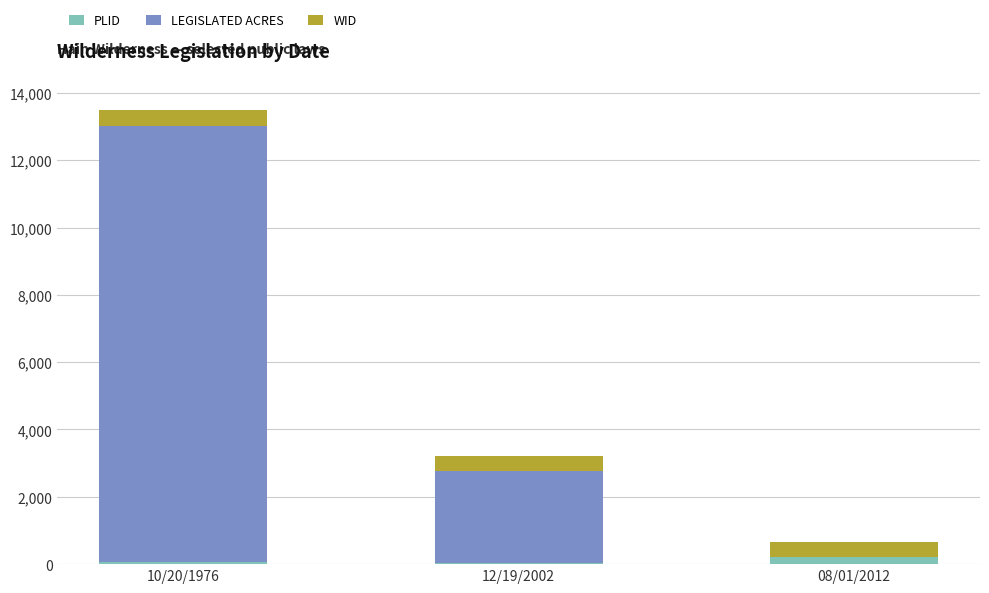

What are all the series names shown in the legend?

PLID, LEGISLATED ACRES, WID